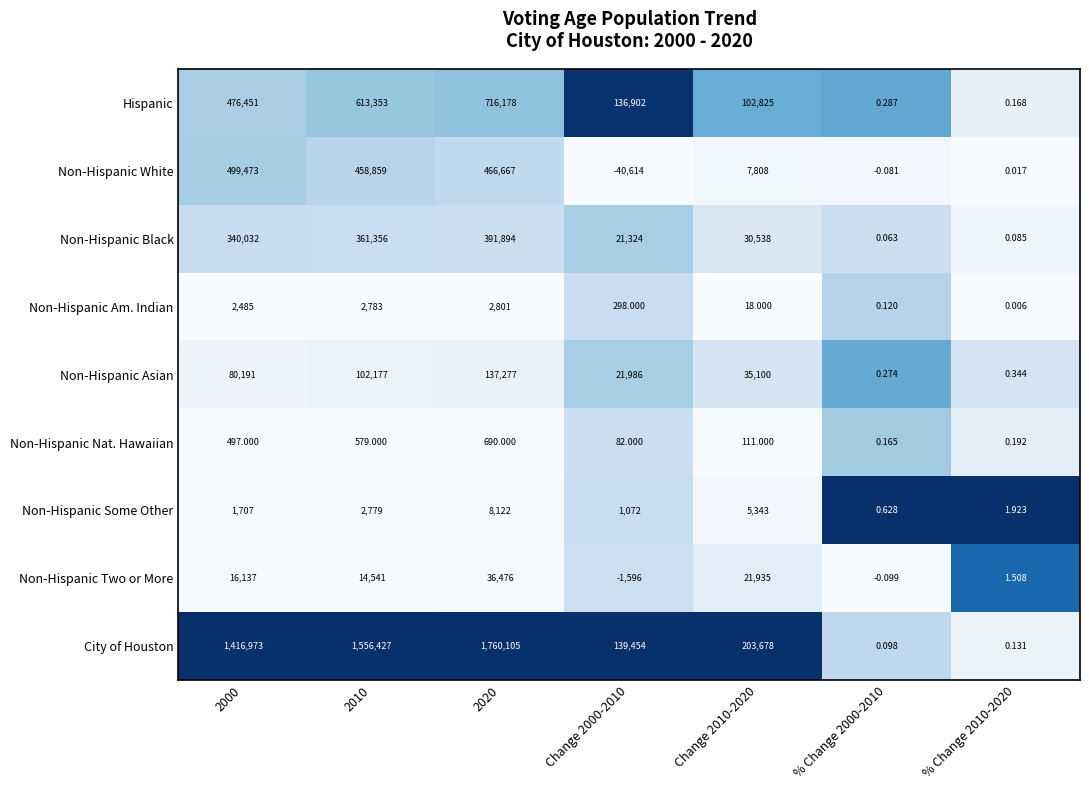

Which series has the widest spread of values?

City of Houston